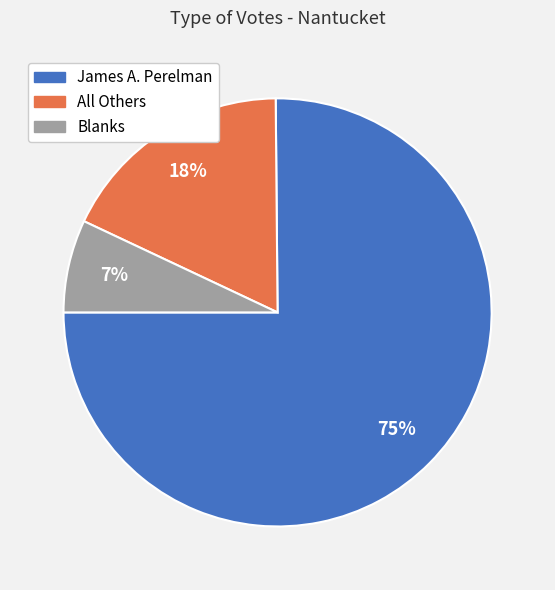

To the nearest percent, what portion does Blanks represent?

7%